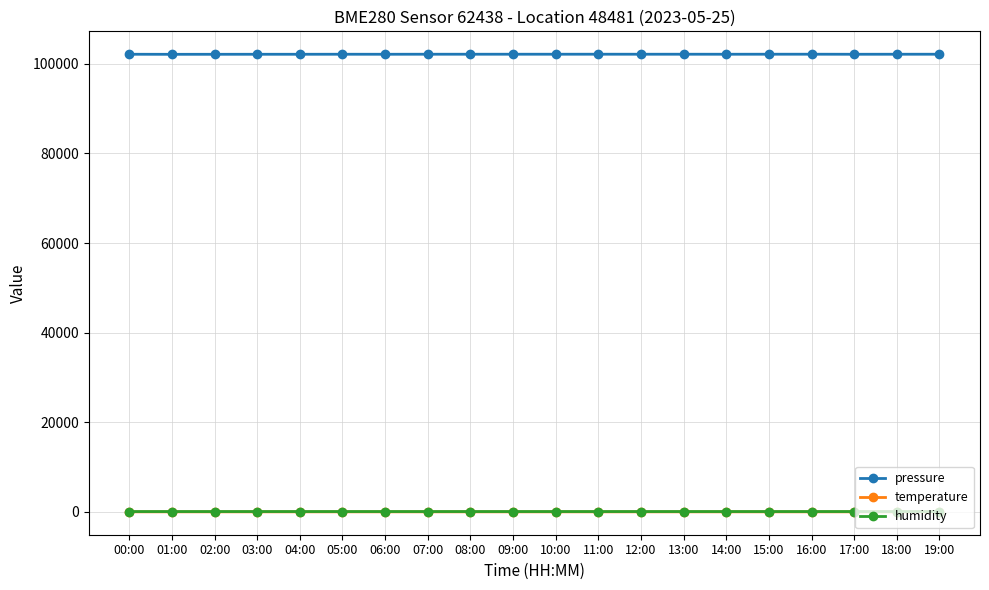

In humidity, how many points are lower than both neighbors (excluding endpoints)?

4